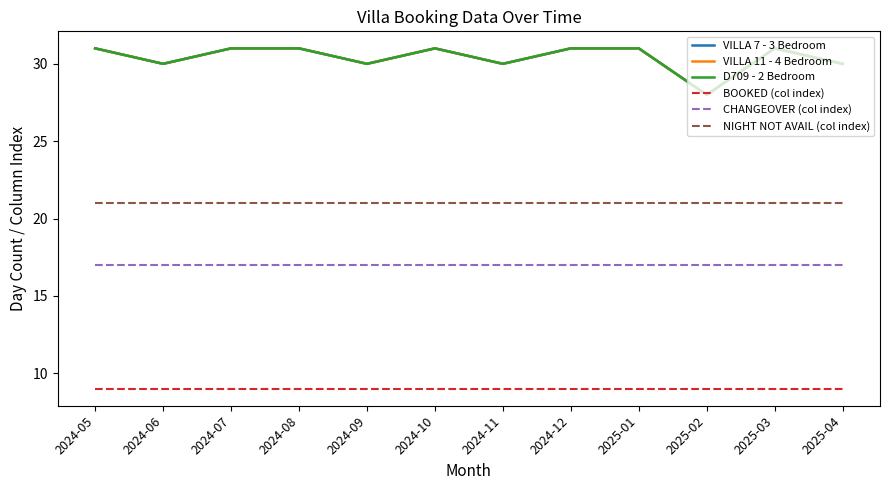

What is the spread (max minus min) of values at 2025-02?

19